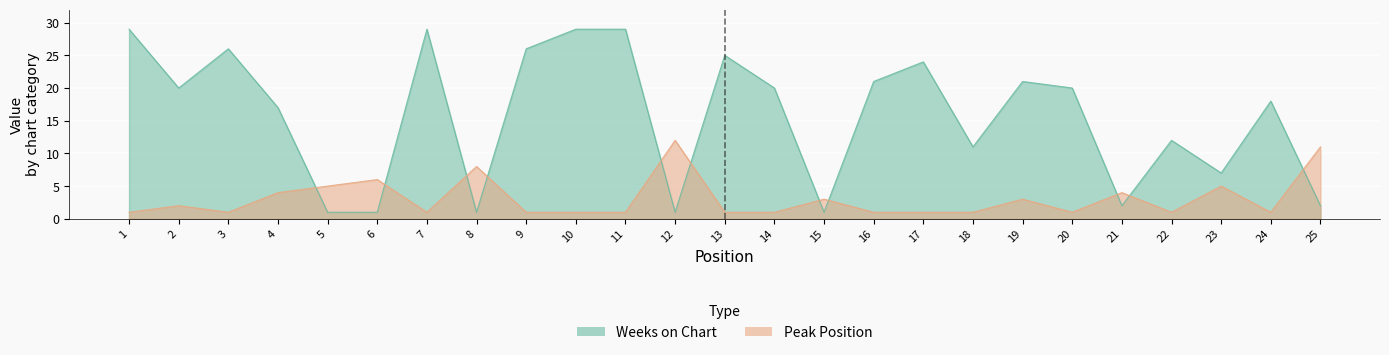

At 3, list the series in order from smallest to largest.

Peak Position, Weeks on Chart